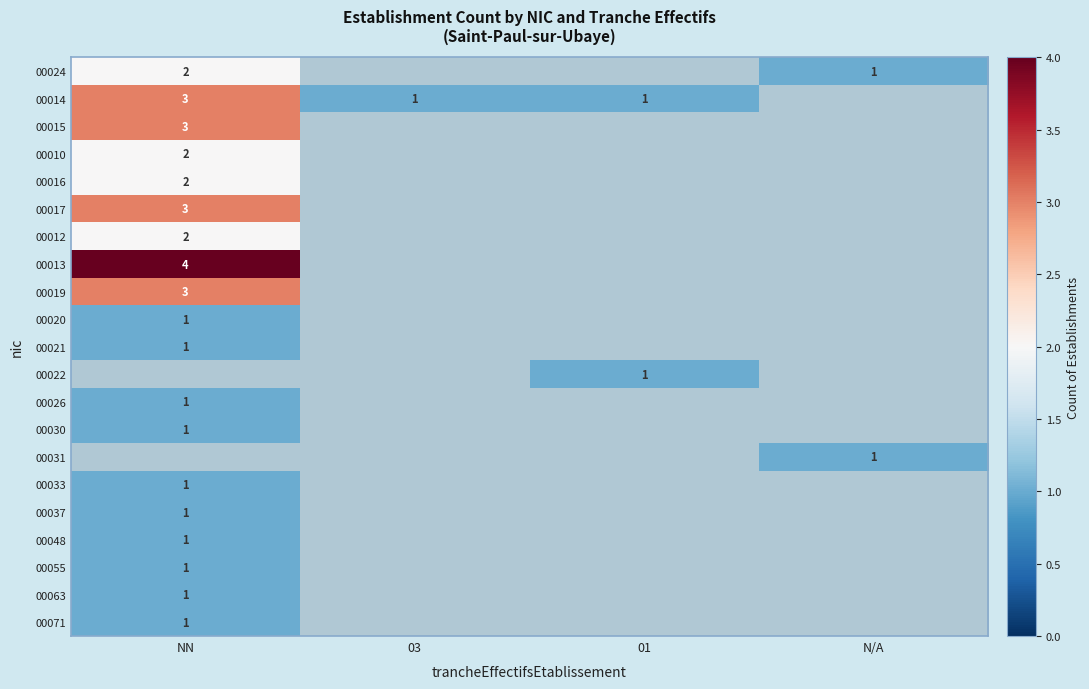

Is it true that 00030 equals 1 at NN?

True